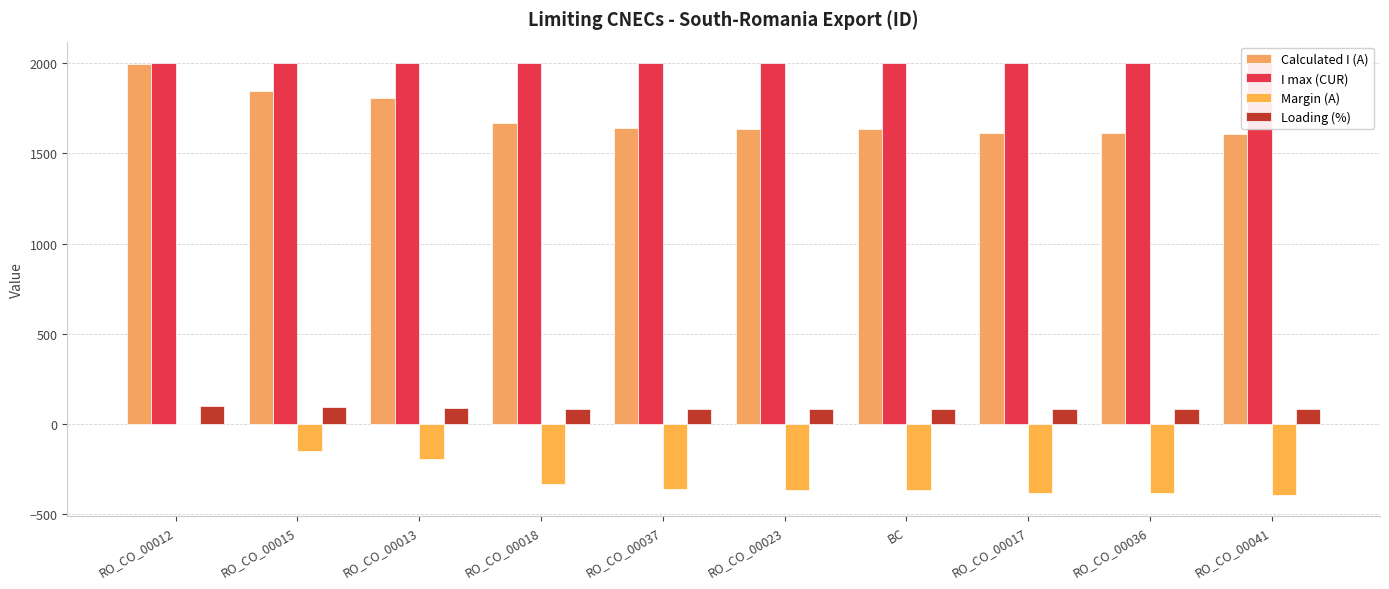

How many bars are there in each group?

4